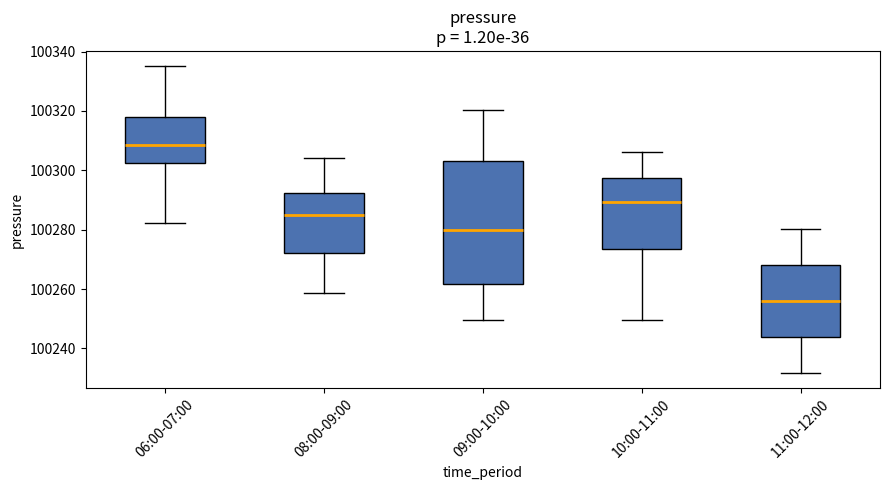

Comparing the boxes themselves (not the whiskers), which one is the tallest?

09:00-10:00